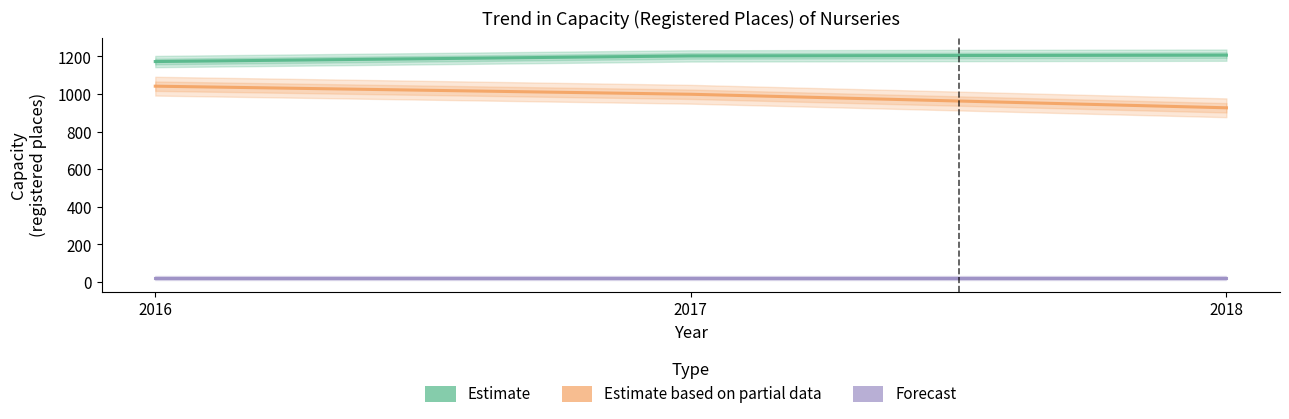

What is the maximum value for Voluntary or Not for Profit (Forecast)?

20